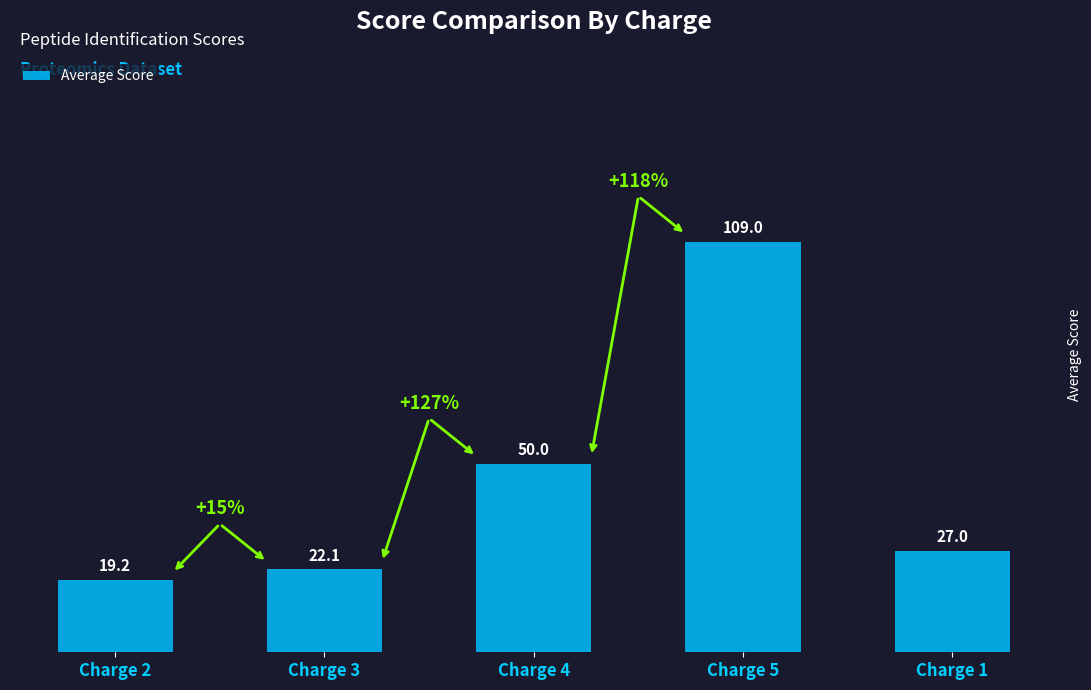

What is the label of the 1st bar from the left?

Charge 2